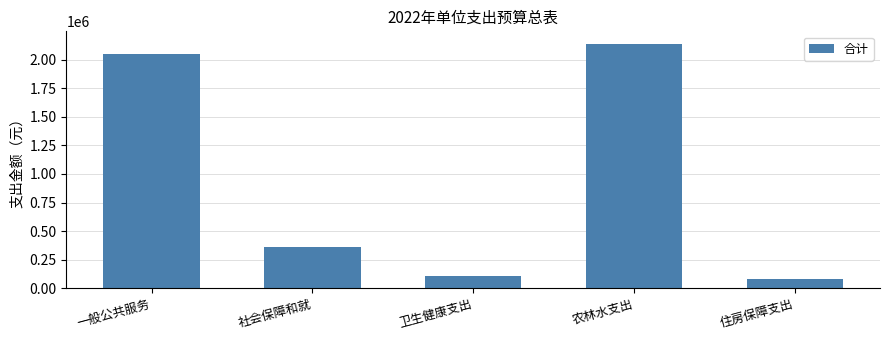

What is the value of the 2nd bar from the left?

364700